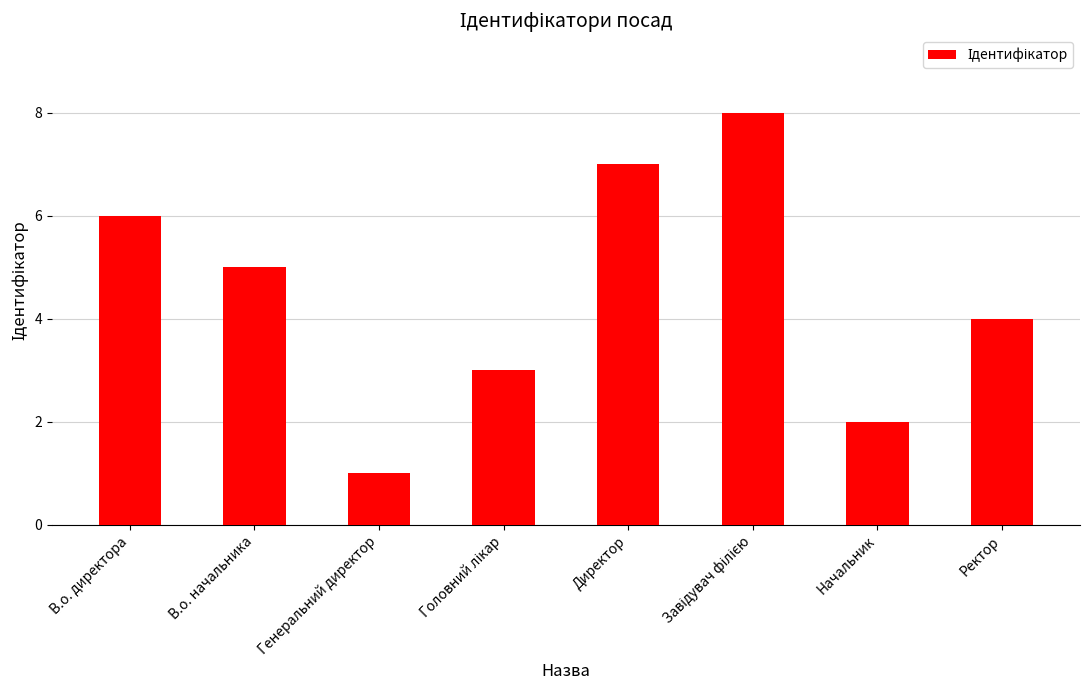

Between Директор and В.о. начальника, which is larger?

Директор